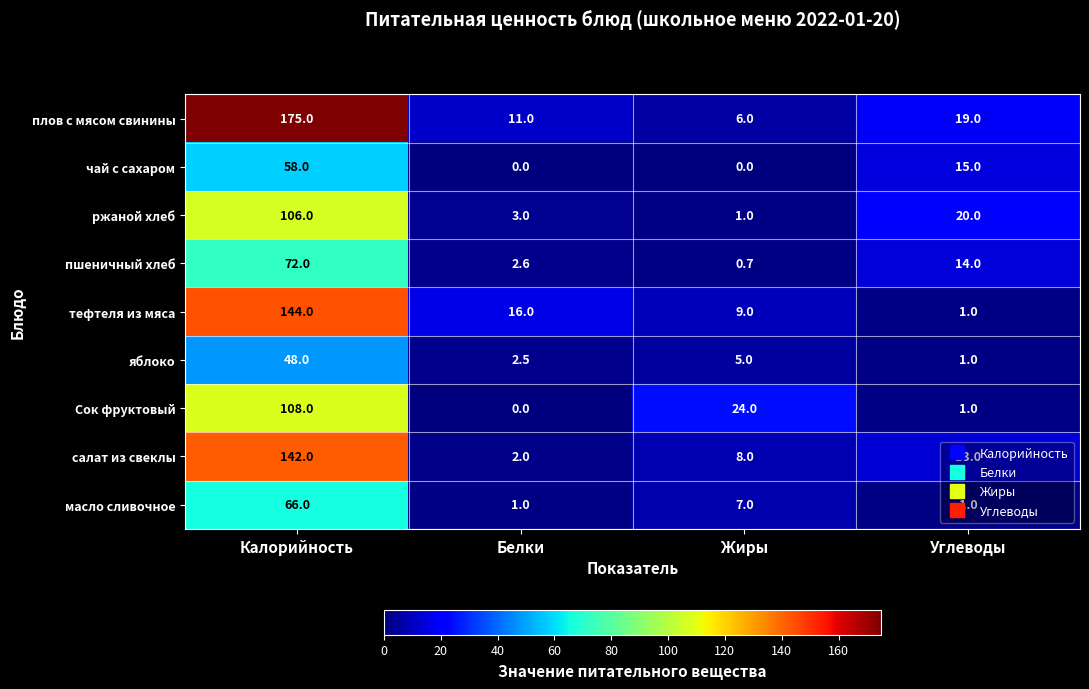

At which category is the sum across all series the highest?

Калорийность